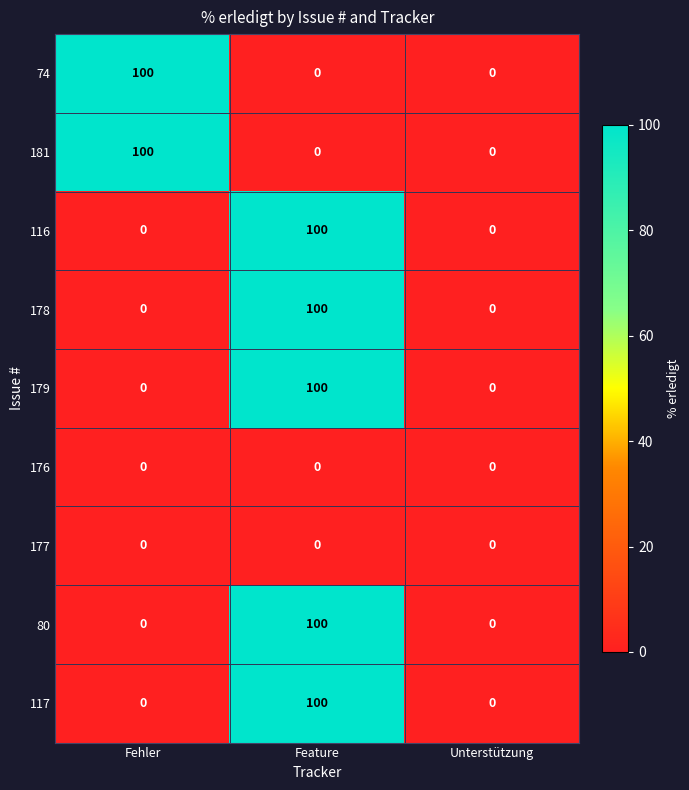

How many data points does each series have?

3